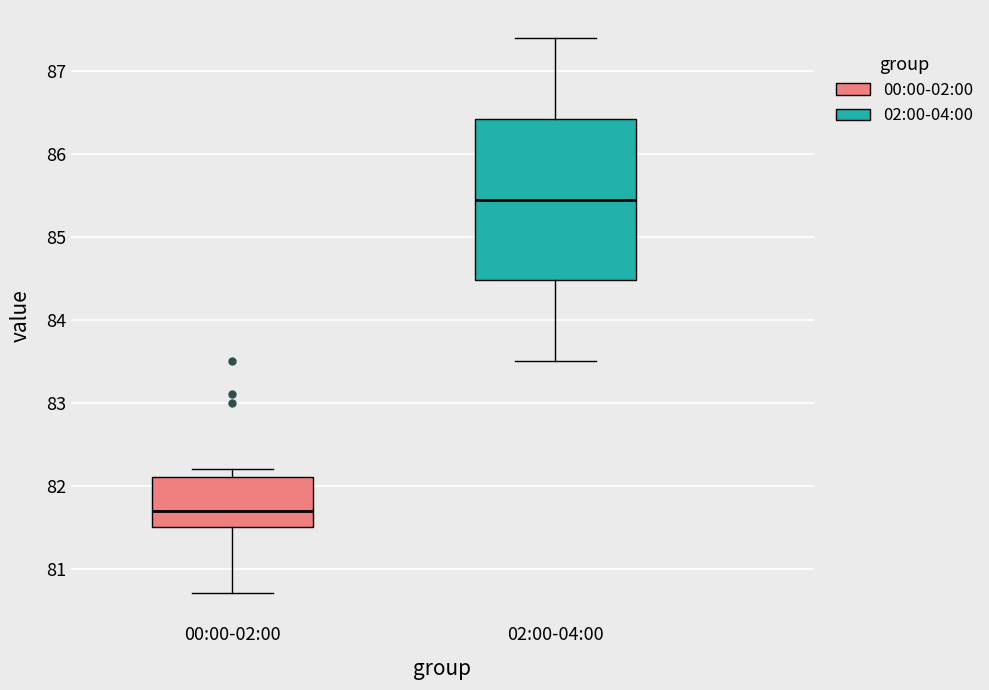

Which box's median line is the highest?

02:00-04:00